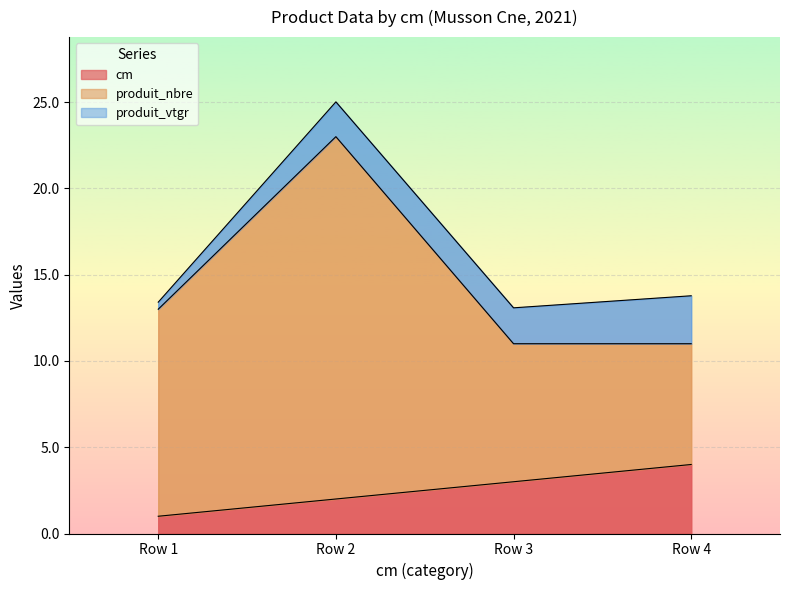

True or false: produit_nbre and cm cross at least once.

False